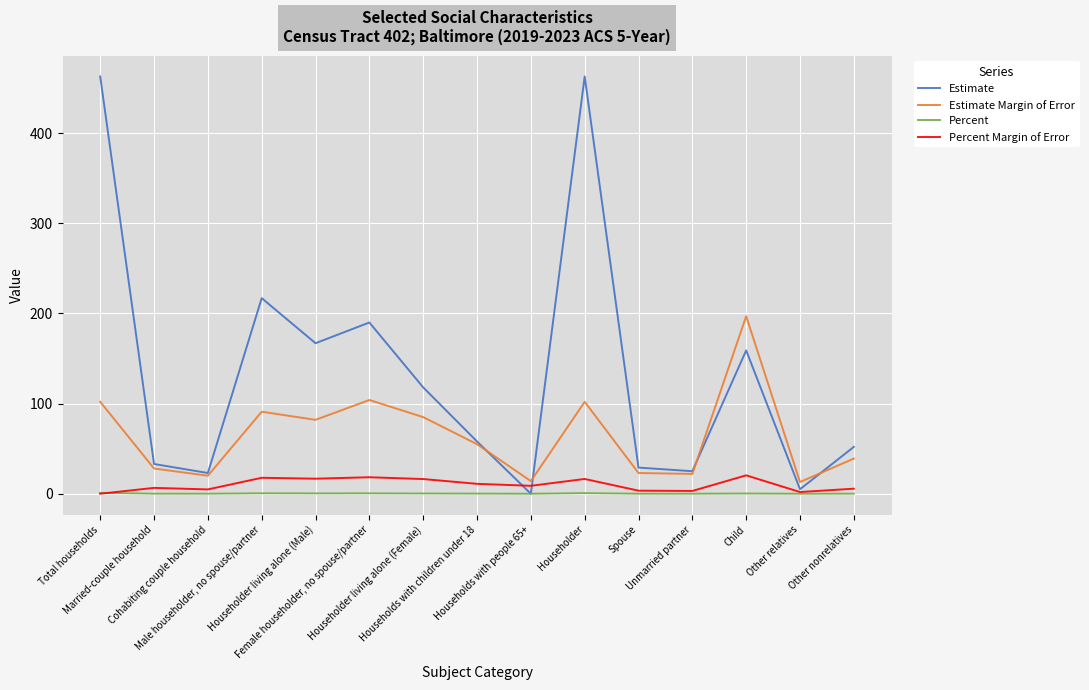

What is the greatest value displayed?

463.0